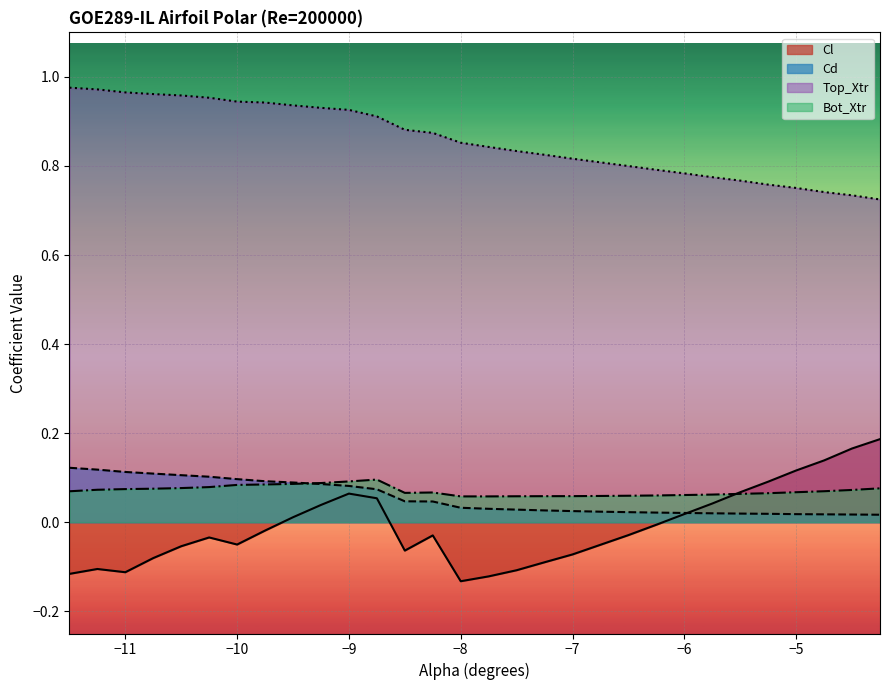

True or false: Bot_Xtr and Top_Xtr cross at least once.

False